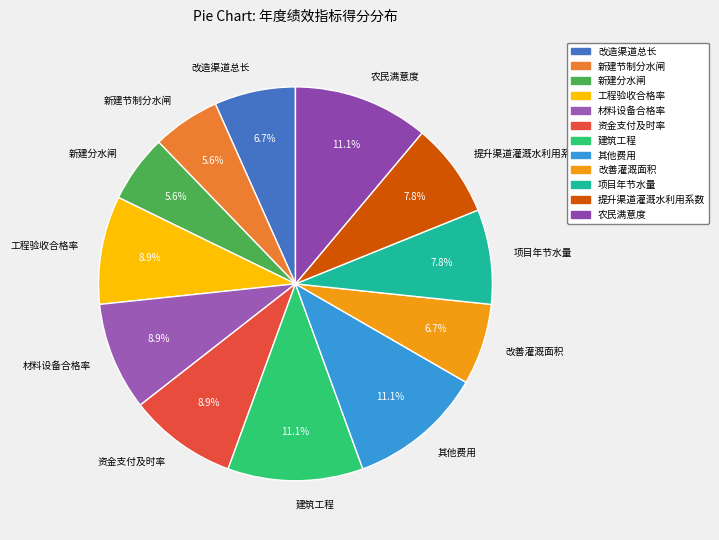

What is the ratio of the value at 材料设备合格率 to the value at 改造渠道总长?

1.3